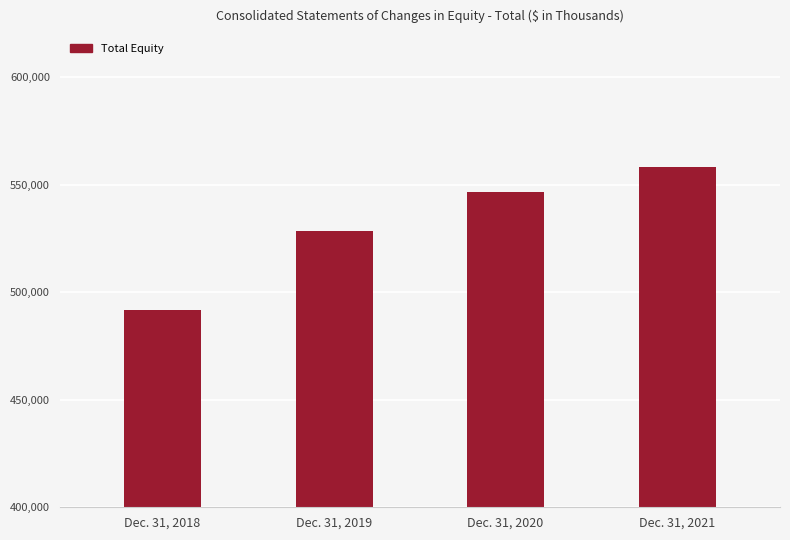

Which has a higher value, Dec. 31, 2020 or Dec. 31, 2019?

Dec. 31, 2020